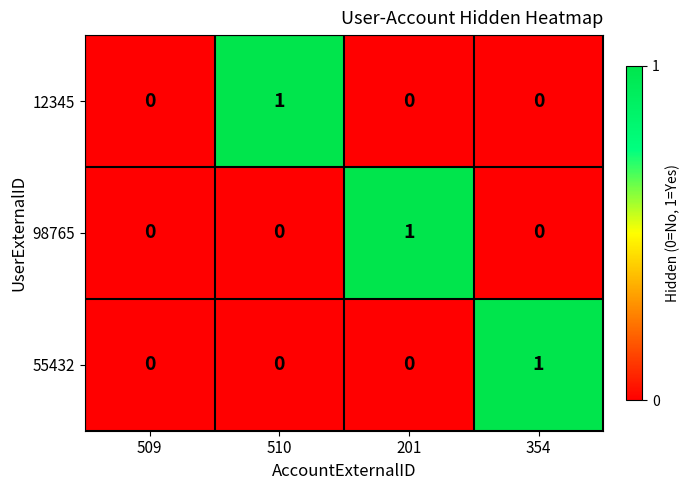

Reading left to right, list all the values displayed in this chart.

12345: 509=0	510=1	201=0	354=0
98765: 509=0	510=0	201=1	354=0
55432: 509=0	510=0	201=0	354=1